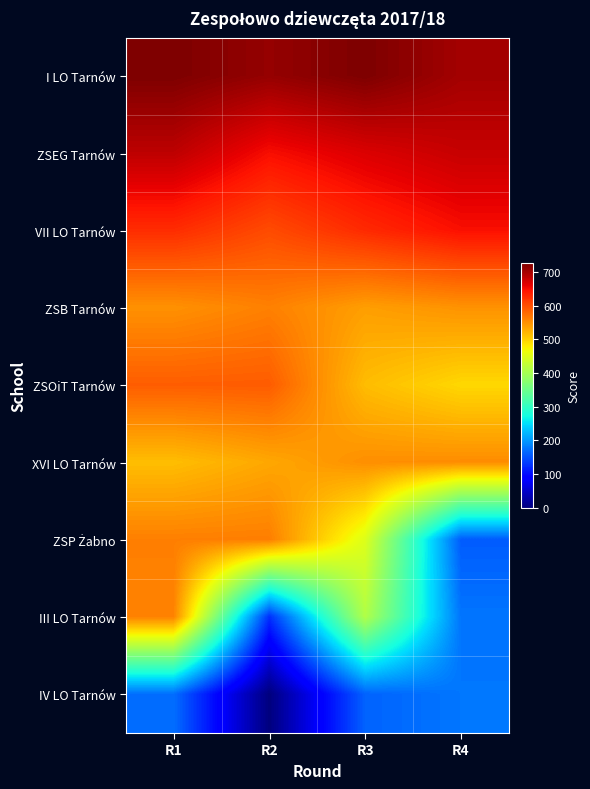

At how many categories does at least one series exceed 124?

4